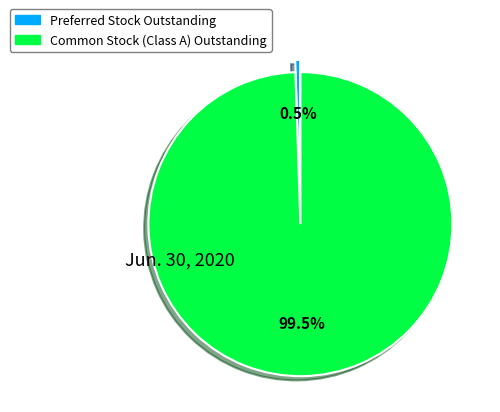

Is it true that Common Stock (Class A) Outstanding is 89% of the pie?

False